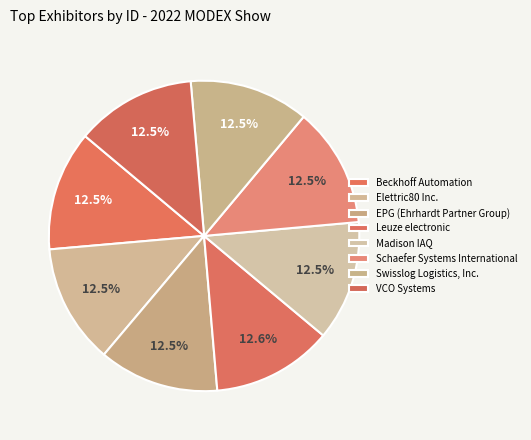

Combined, what portion of the pie is Elettric80 Inc. and Swisslog Logistics, Inc.?

24.9%